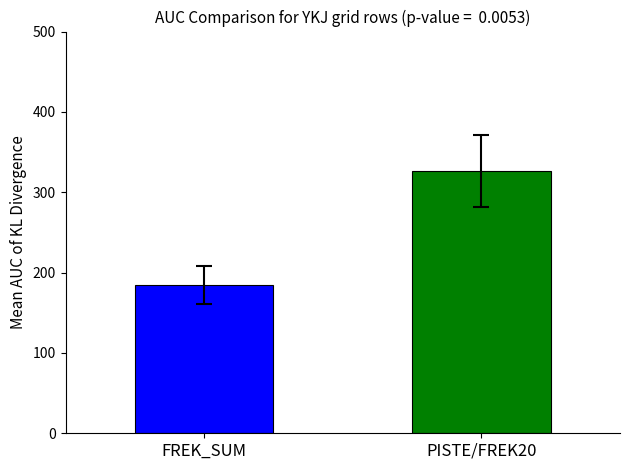

What is the greatest value displayed?

325.9